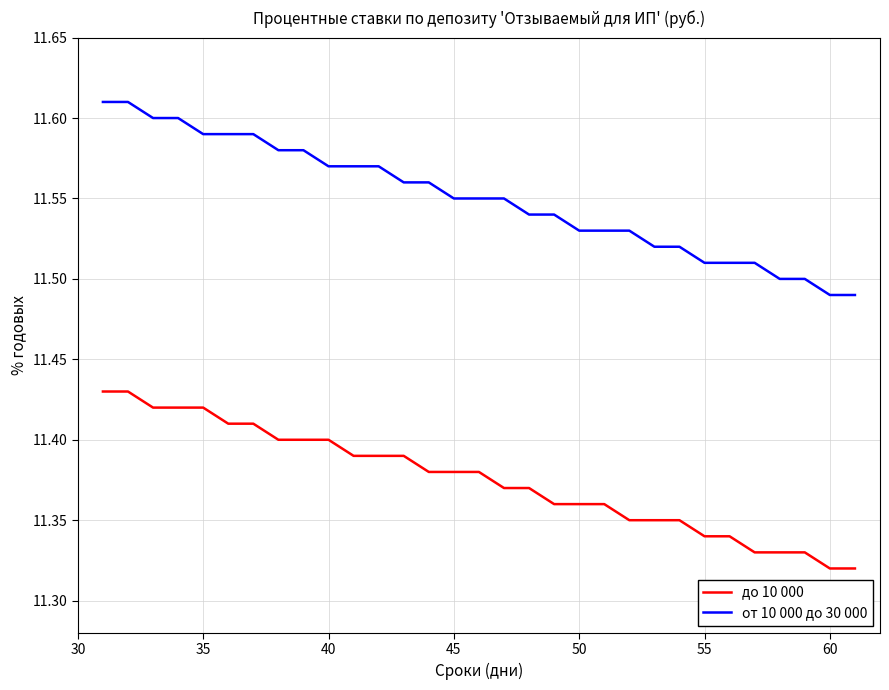

Which series has the largest range (max minus min)?

от 10 000 до 30 000